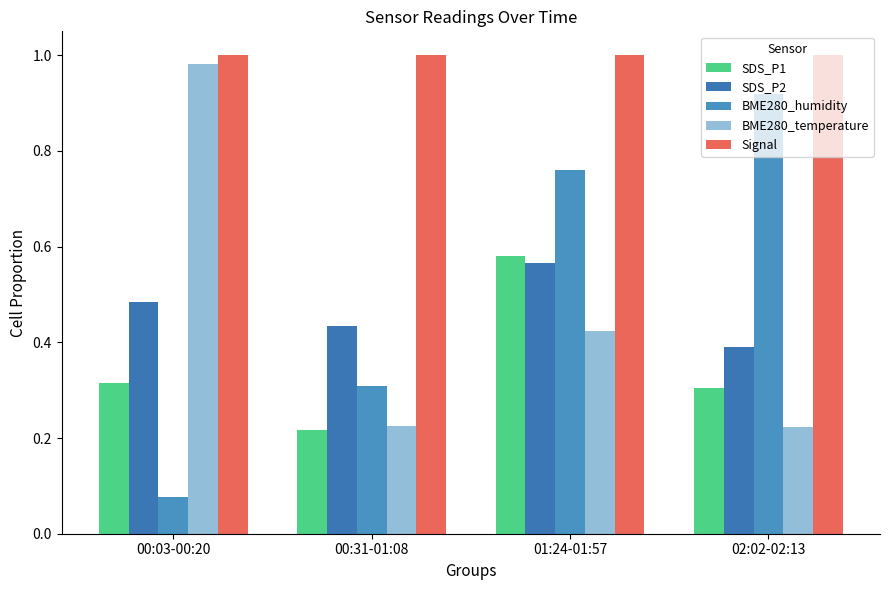

True or false: SDS_P2 has a value of 0.4 at 00:31-01:08.

True